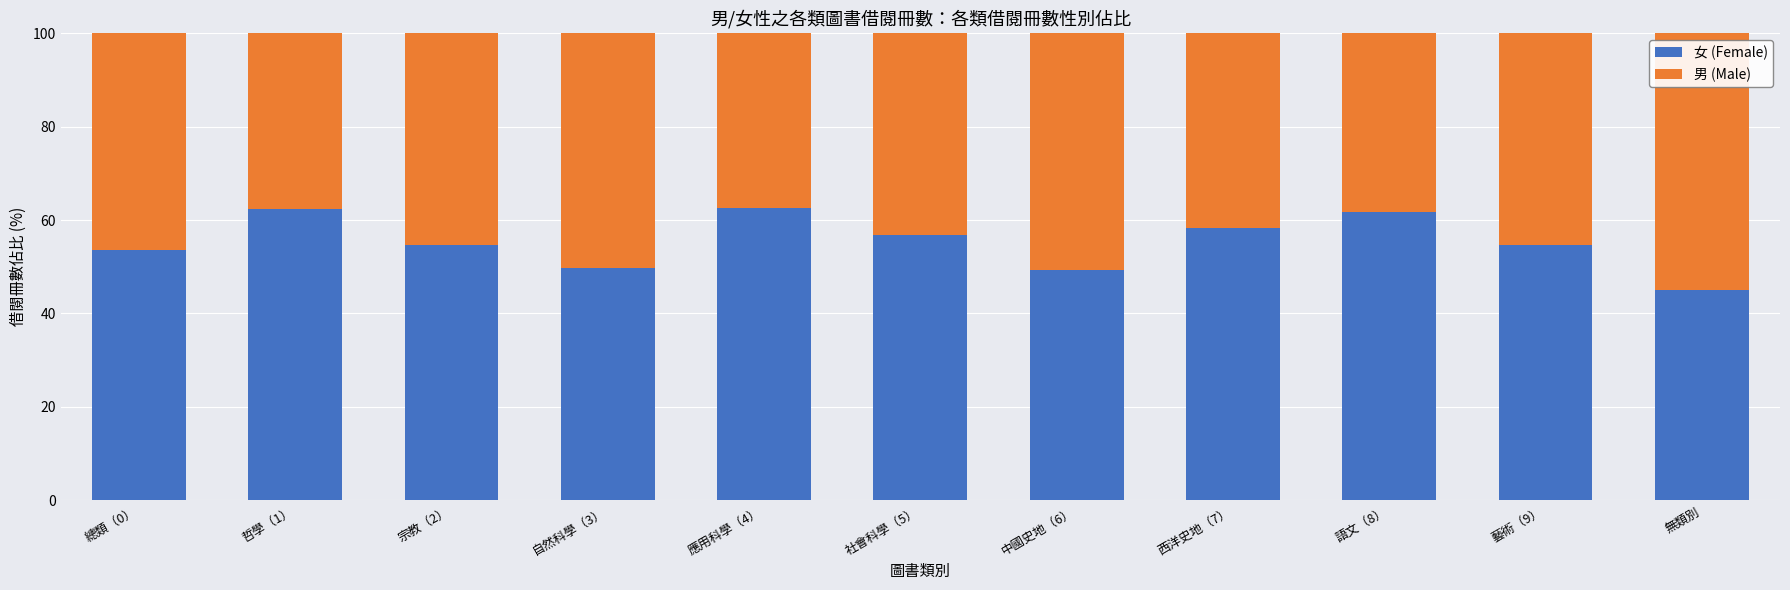

True or false: 女 (Female) has a value of 100.9 at 語文（8）.

False